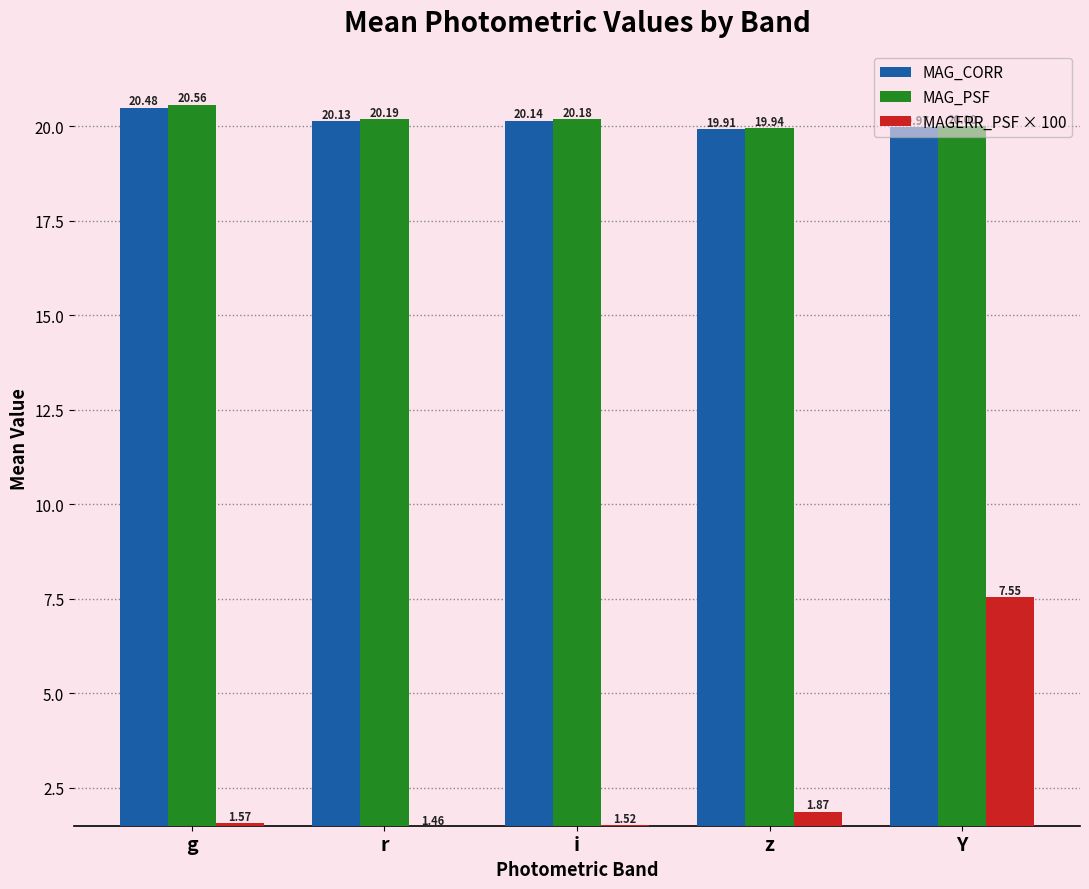

Which category has the highest value in the MAG_CORR series?

g